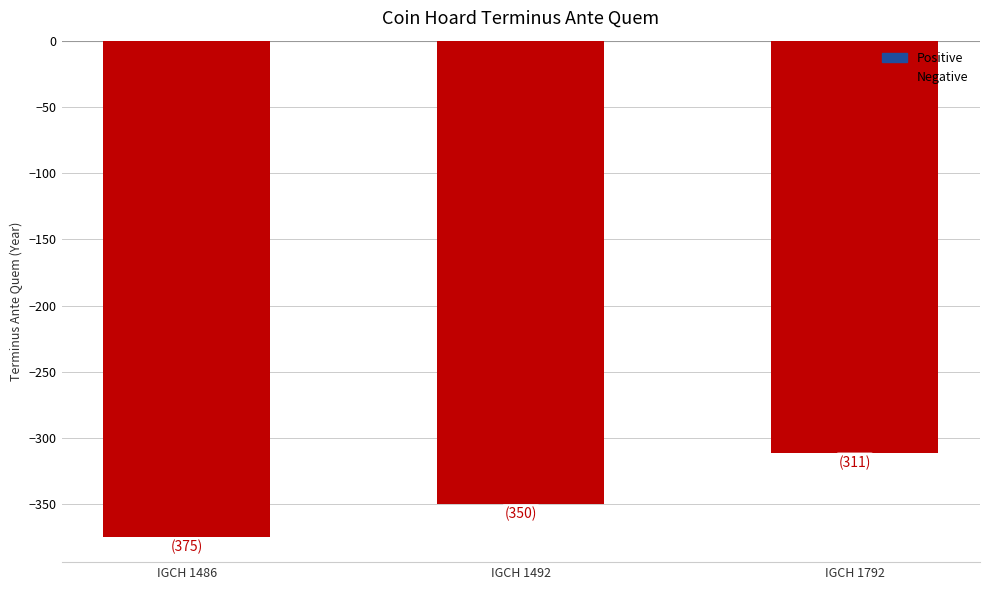

How many values exceed -350?

1